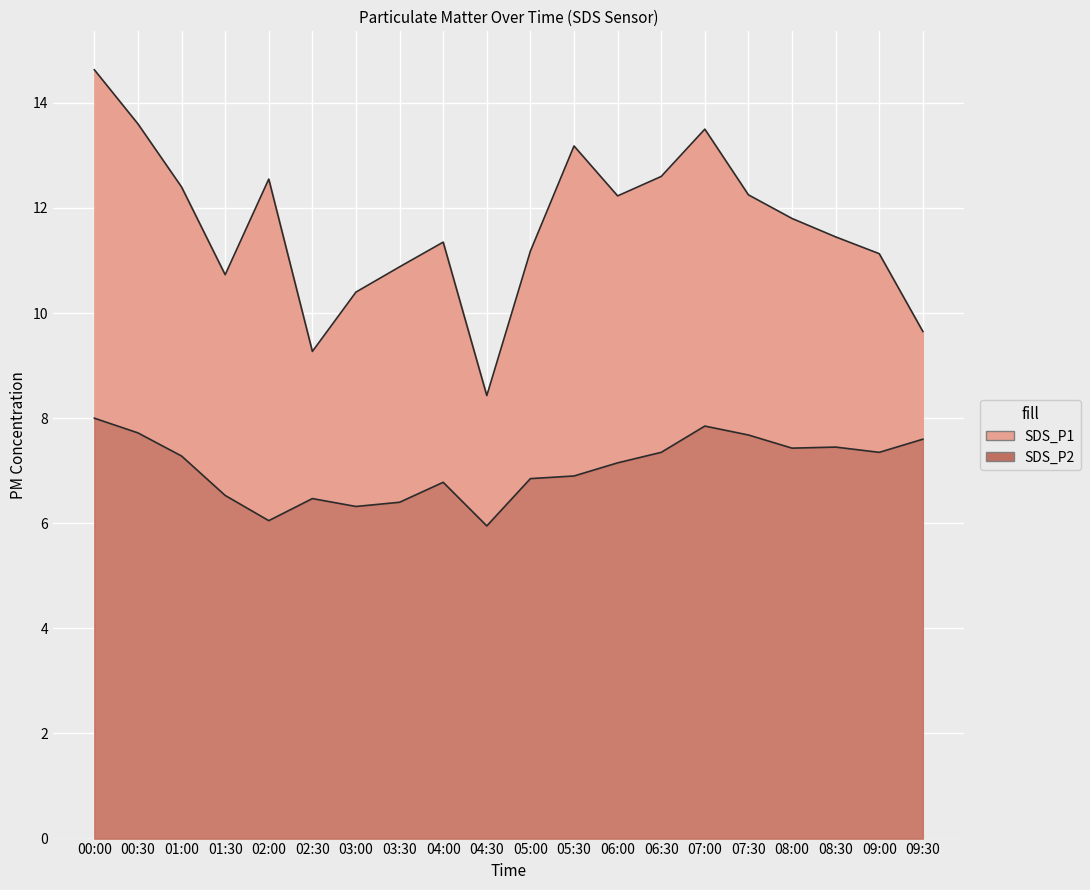

Reading left to right, list all the values displayed in this chart.

SDS_P1: 00:00=14.6	00:30=13.6	01:00=12.4	01:30=10.7	02:00=12.6	02:30=9.3	03:00=10.4	03:30=10.9	04:00=11.3	04:30=8.4	05:00=11.2	05:30=13.2	06:00=12.2	06:30=12.6	07:00=13.5	07:30=12.2	08:00=11.8	08:30=11.4	09:00=11.1	09:30=9.7
SDS_P2: 00:00=8.0	00:30=7.7	01:00=7.3	01:30=6.5	02:00=6.0	02:30=6.5	03:00=6.3	03:30=6.4	04:00=6.8	04:30=6.0	05:00=6.8	05:30=6.9	06:00=7.2	06:30=7.3	07:00=7.8	07:30=7.7	08:00=7.4	08:30=7.5	09:00=7.3	09:30=7.6